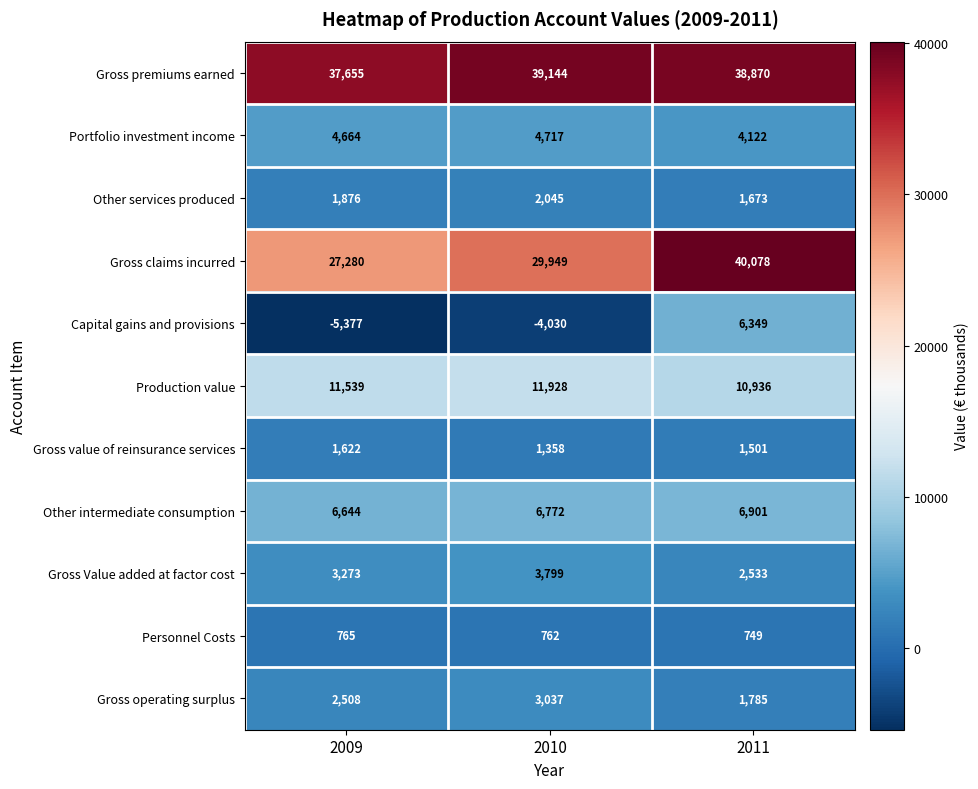

List the labels in order of Gross claims incurred value, largest first.

2011, 2010, 2009